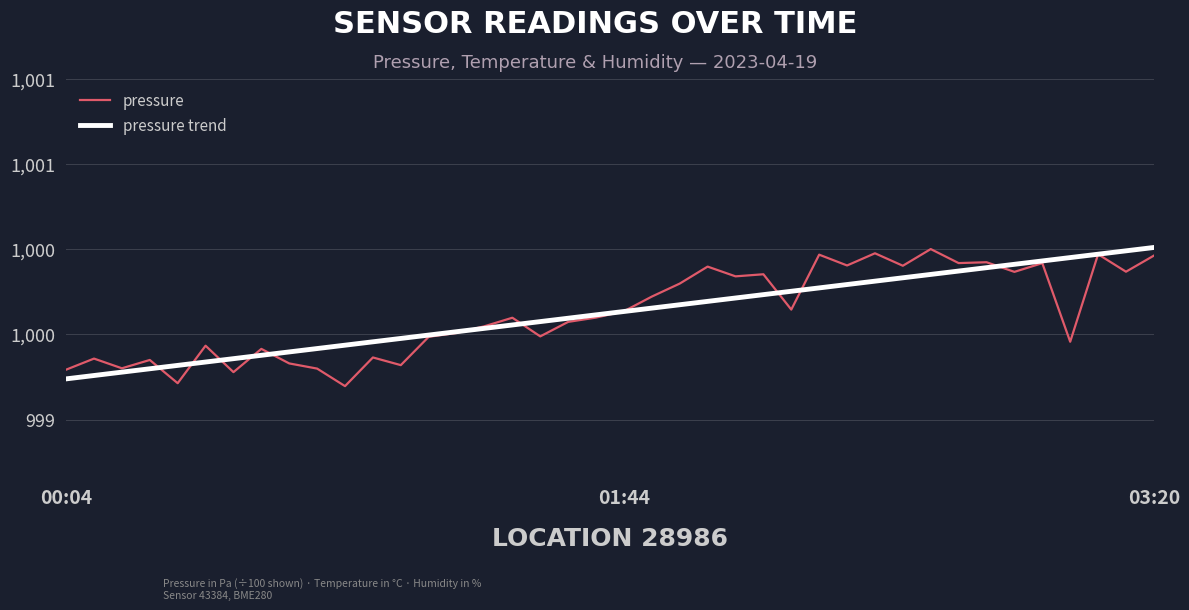

Reading left to right, what are all the values shown in this chart?

pressure: 99979.2	99985.8	99980.1	99984.9	99971.3	99993.3	99977.8	99991.4	99982.9	99979.9	99969.6	99986.4	99981.9	99998.5	100000.8	100004.7	100009.7	99998.8	100007.3	100009.8	100013.5	100022.1	100029.8	100039.7	100034.0	100035.2	100014.5	100046.7	100040.4	100047.5	100040.2	100050.0	100041.8	100042.3	100036.6	100041.8	99995.6	100047.0	100036.7	100046.2
pressure trend: 99973.8	99975.8	99977.8	99979.8	99981.8	99983.7	99985.7	99987.7	99989.7	99991.6	99993.6	99995.6	99997.6	99999.5	100001.5	100003.5	100005.5	100007.5	100009.4	100011.4	100013.4	100015.4	100017.3	100019.3	100021.3	100023.3	100025.2	100027.2	100029.2	100031.2	100033.2	100035.1	100037.1	100039.1	100041.1	100043.0	100045.0	100047.0	100049.0	100050.9